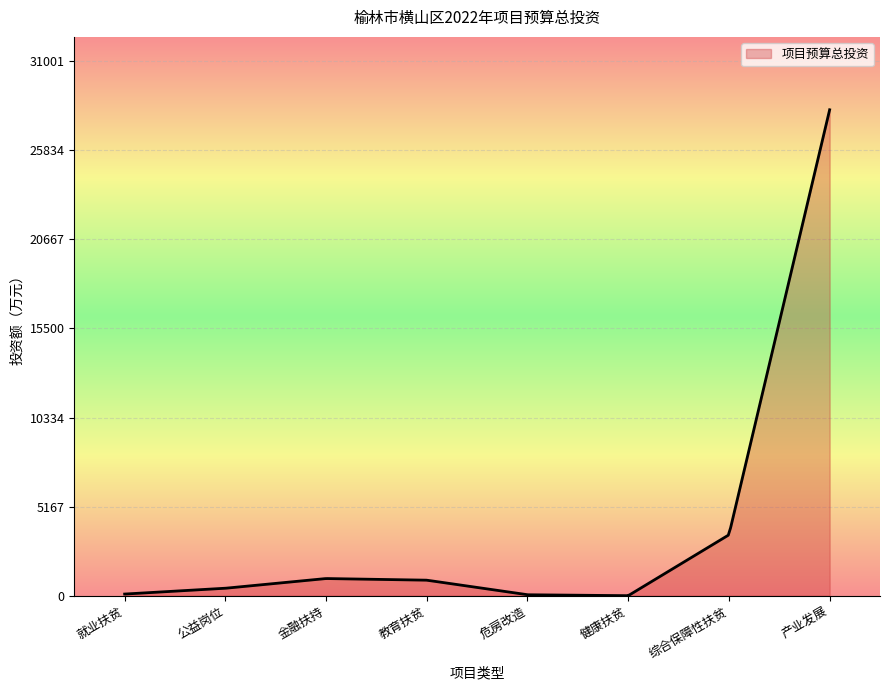

What is the difference between the maximum and minimum values?

28179.8